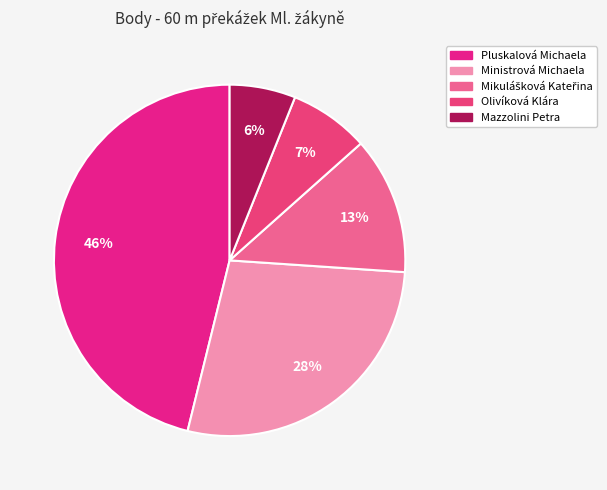

How many segments does this pie chart have?

5